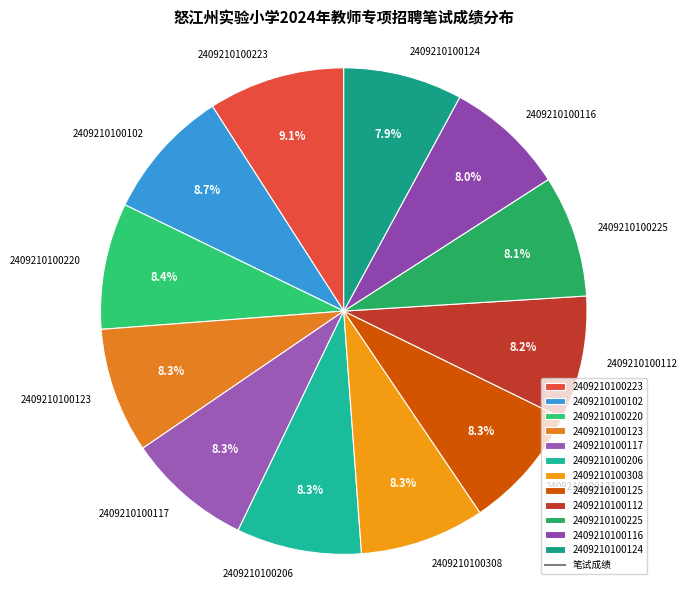

What percentage is the 2409210100116 slice, to the nearest percent?

8%